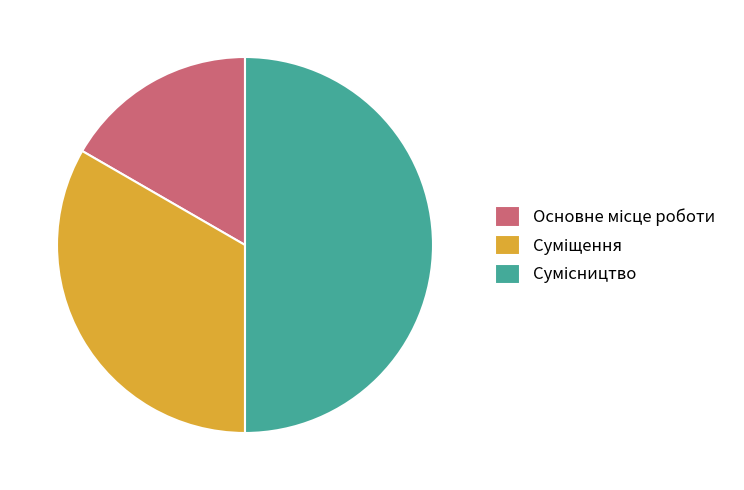

How many slices are in this pie chart?

3